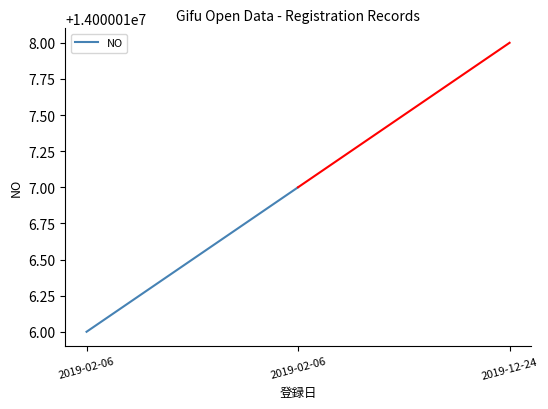

Which has a higher value, 2019-02-06 or 2019-02-06?

2019-02-06